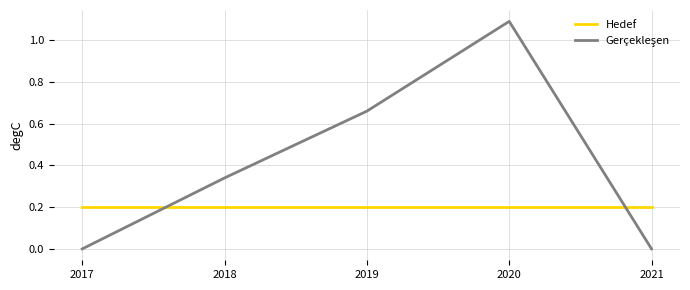

What is the spread (max minus min) of values at 2020?

0.9